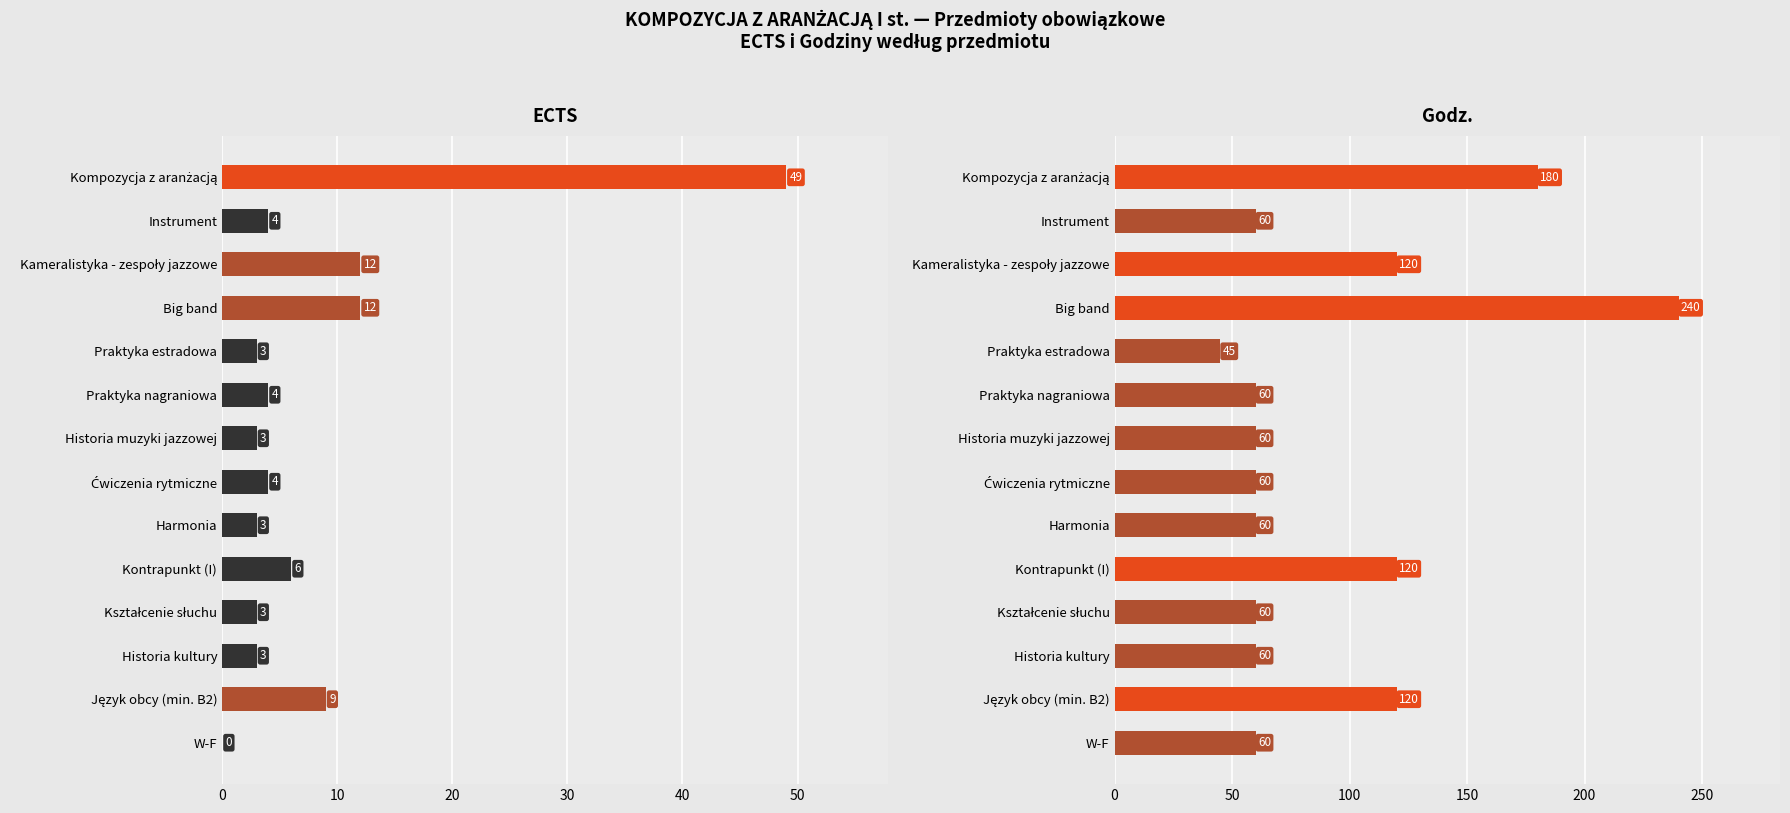

True or false: ECTS has a value of 0 at W-F.

True